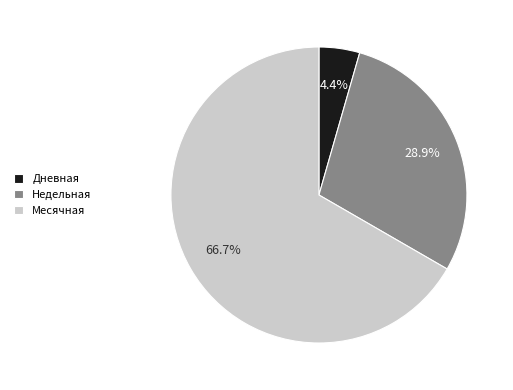

Does Месячная represent more than half of the total?

Yes